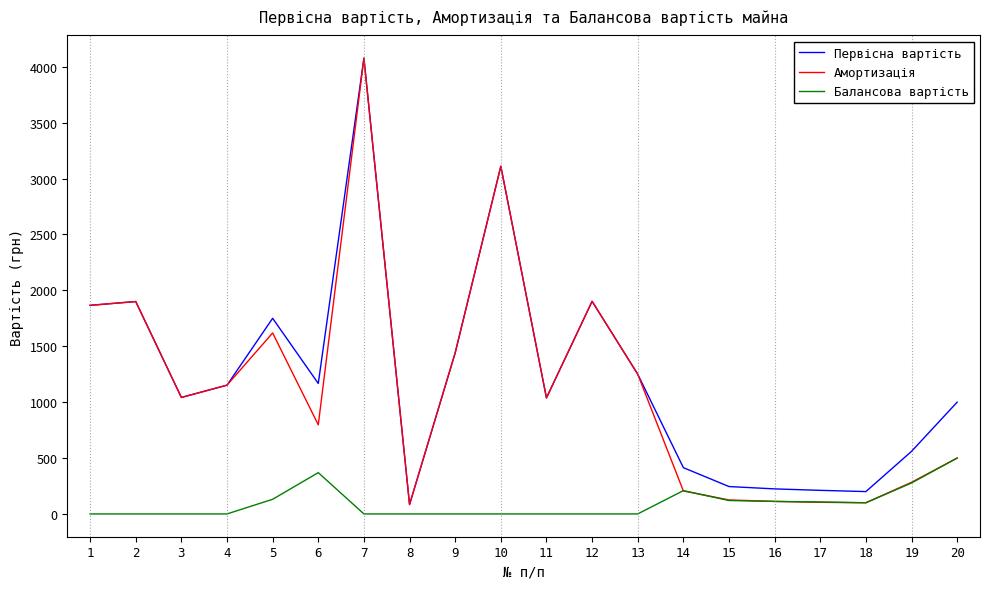

Which series has the largest total across all categories?

Первісна вартість